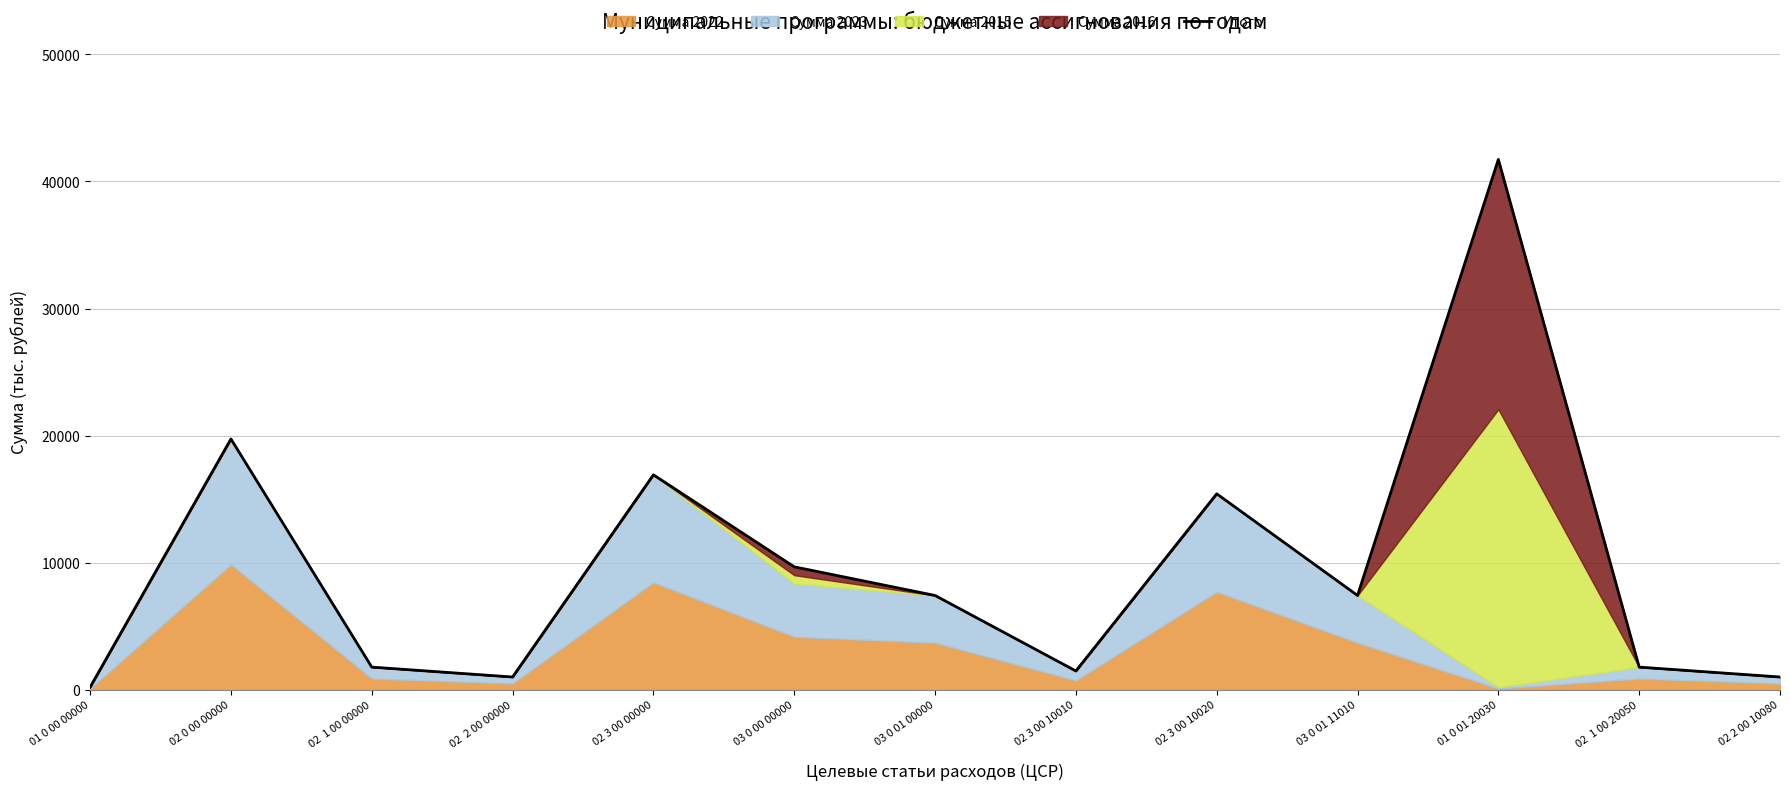

What is the label of the 13th point from the right?

01 0 00 00000